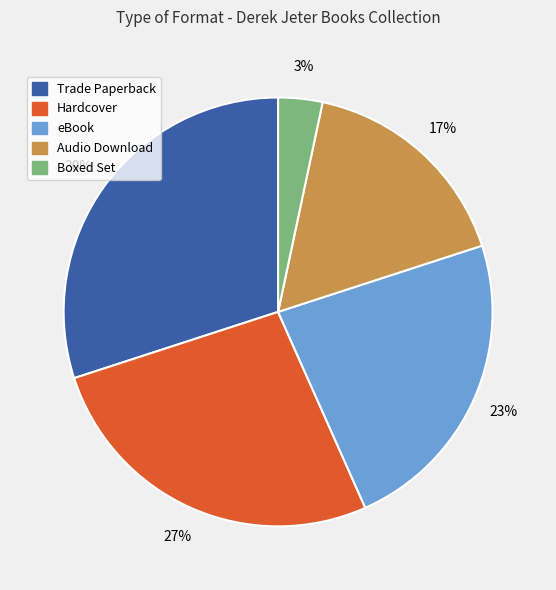

What is the smallest slice in the pie chart?

Boxed Set